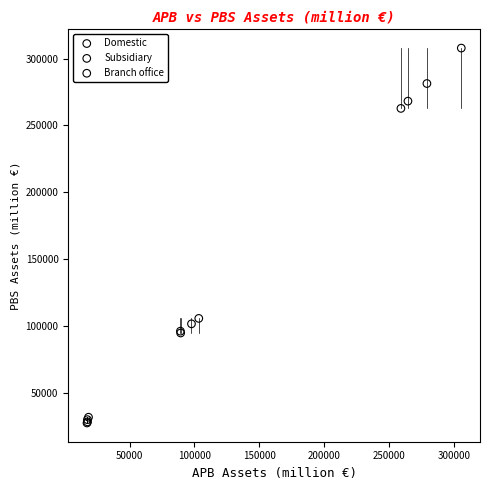

Which series contains the highest Y value?

Domestic